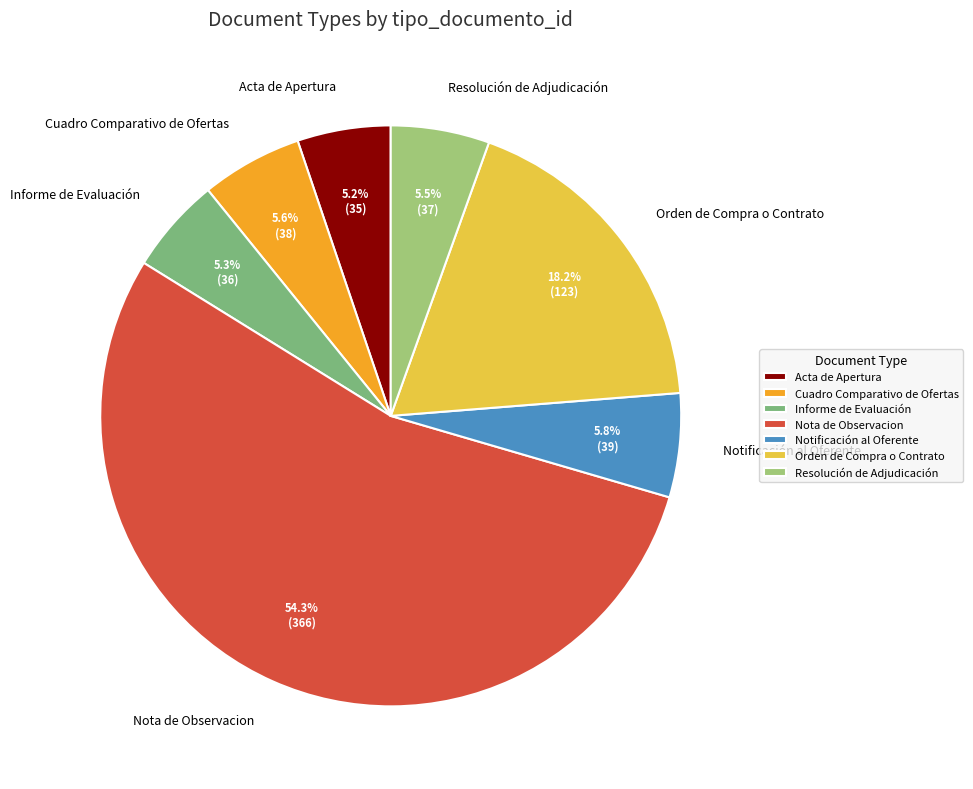

What is the largest slice in the pie chart?

Nota de Observacion